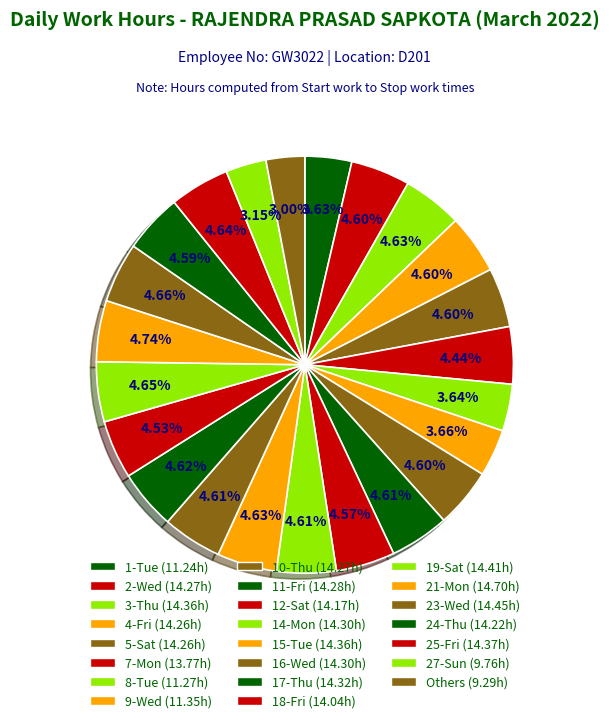

Count the number of slices in the pie.

23